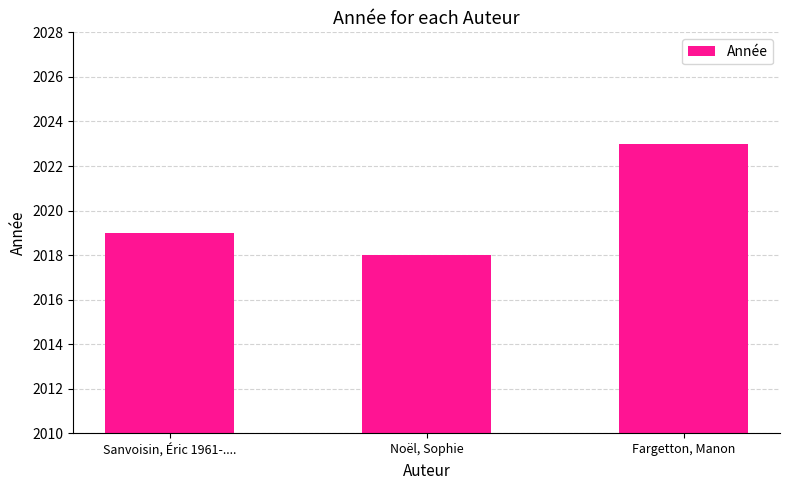

The chart shows a value of 3498 at Noël, Sophie. True or false?

False